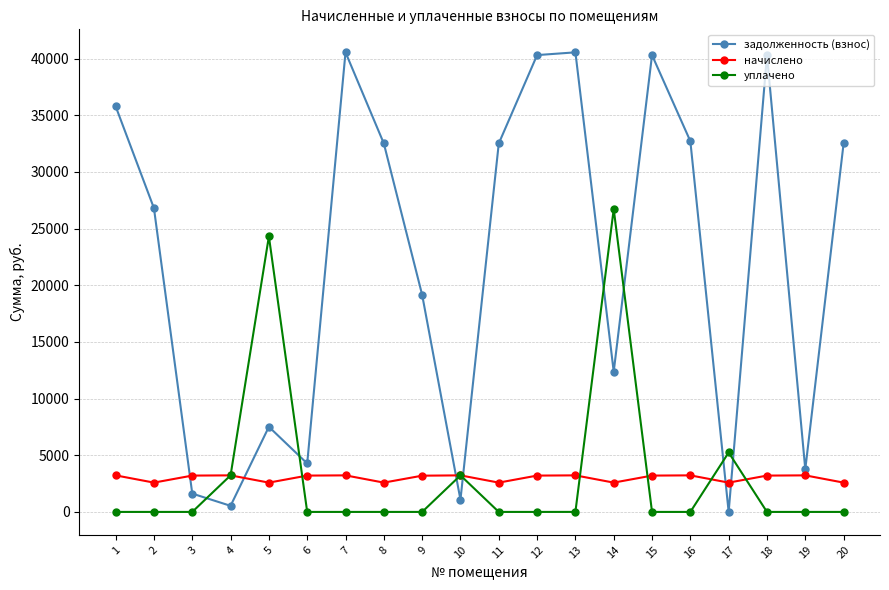

Which series changed the most between 7 and 10?

задолженность (взнос)